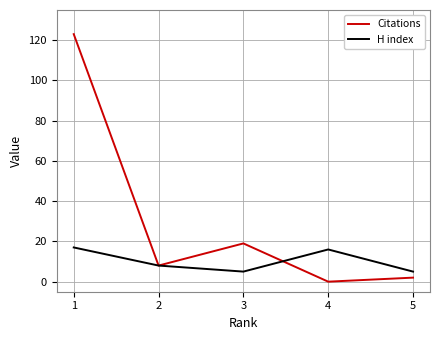

What is the total value across all series at 1?

140